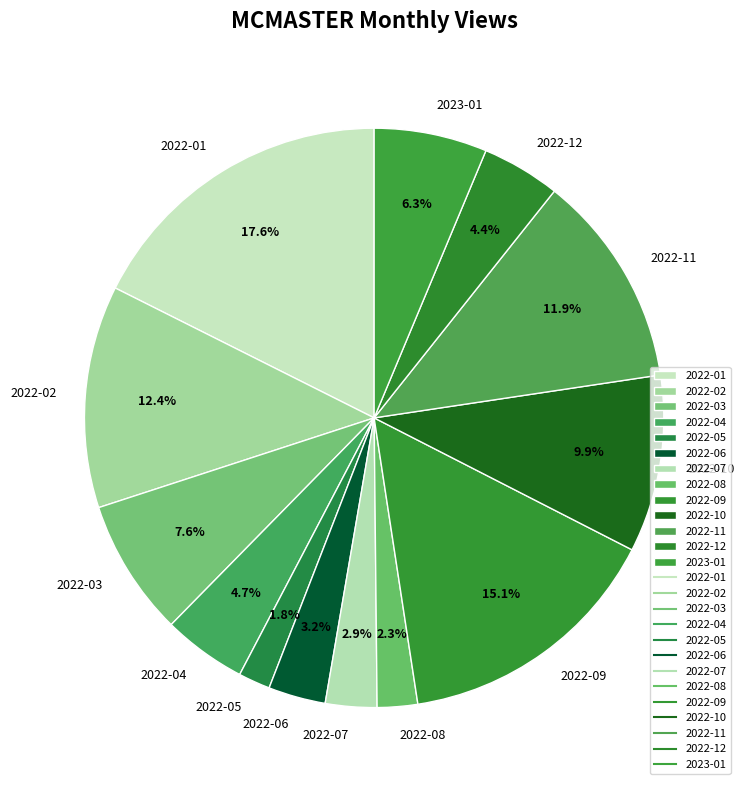

Approximately how many times larger is the value at 2022-04 compared to 2022-05?

2.6